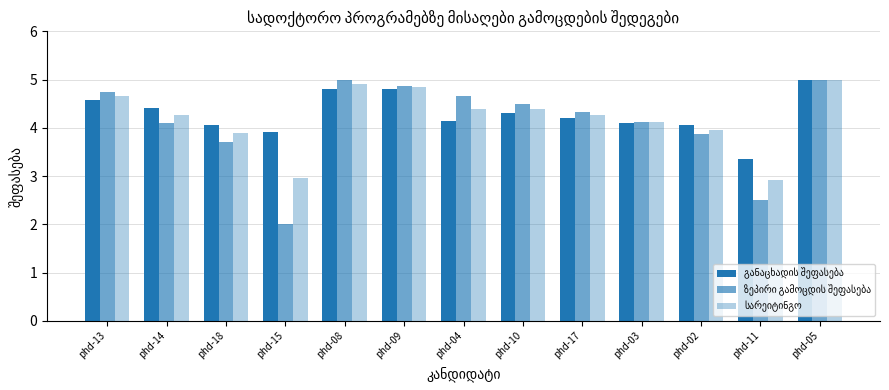

How many categories are shown in the chart?

13